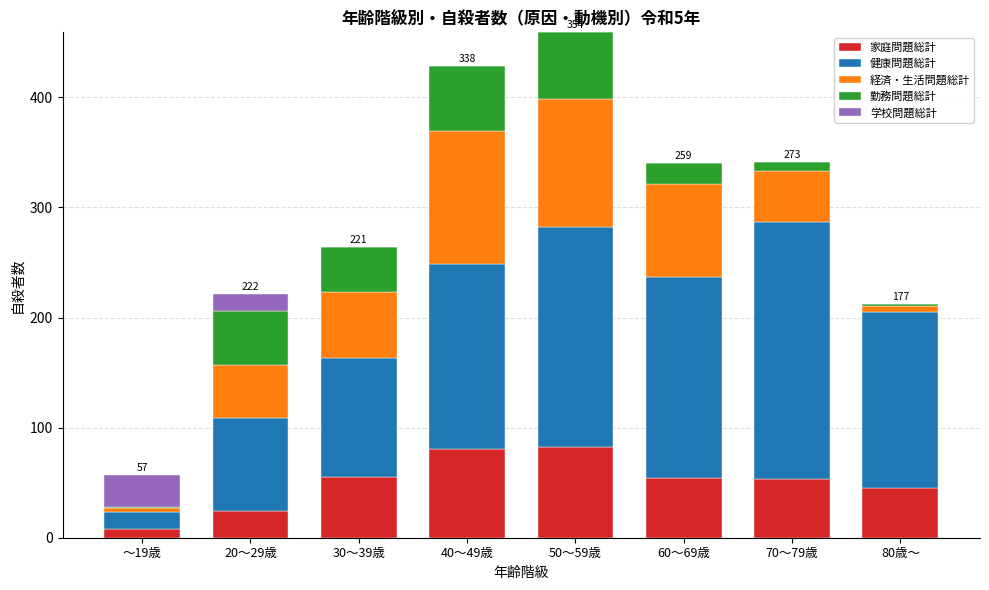

True or false: 家庭問題総計 has a value of 53 at 70～79歳.

True